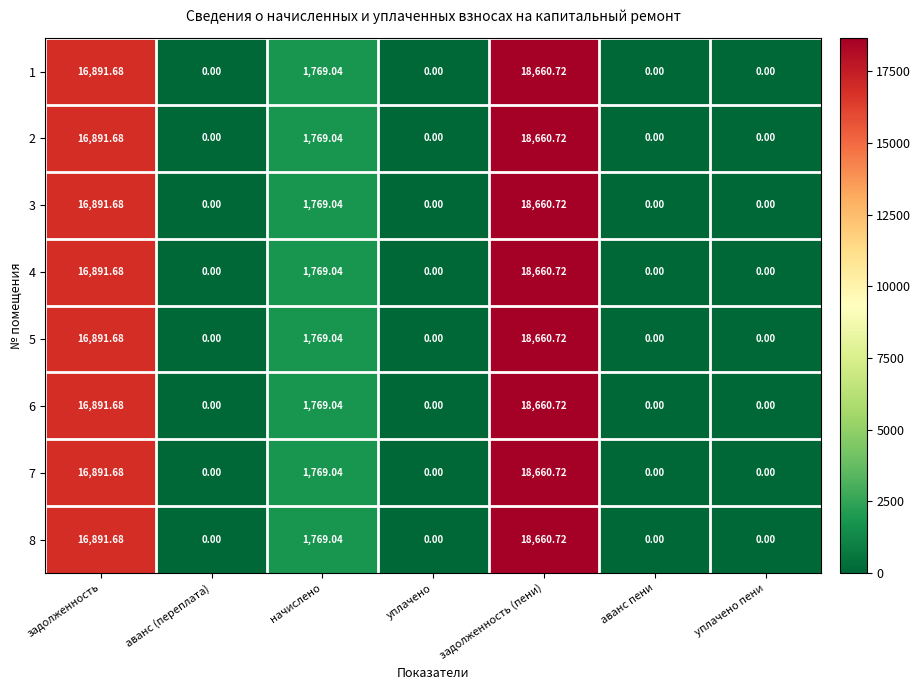

At which category is the sum across all series the highest?

задолженность (пени)